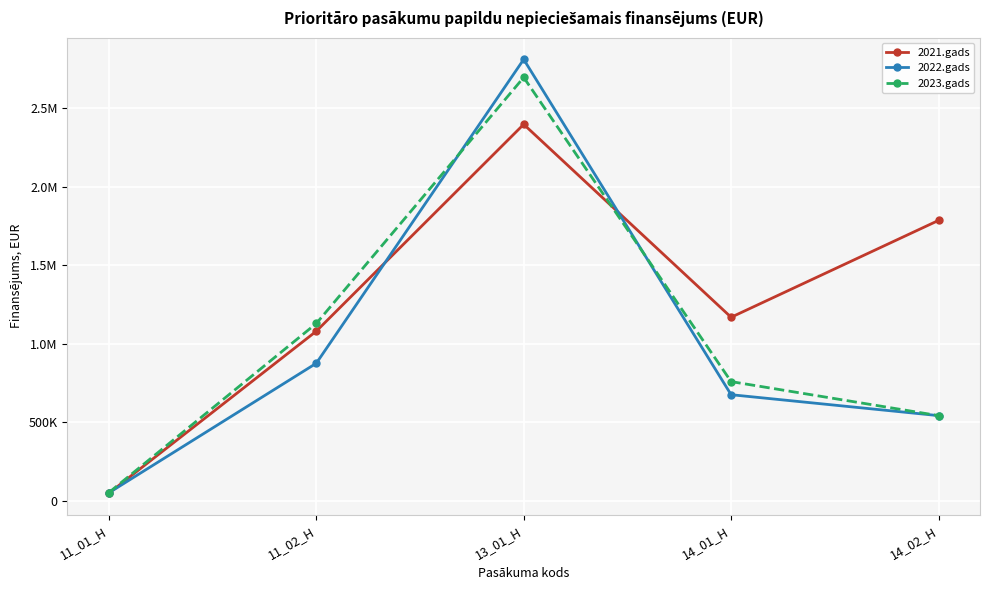

What are all the series names shown in the legend?

2021.gads, 2022.gads, 2023.gads